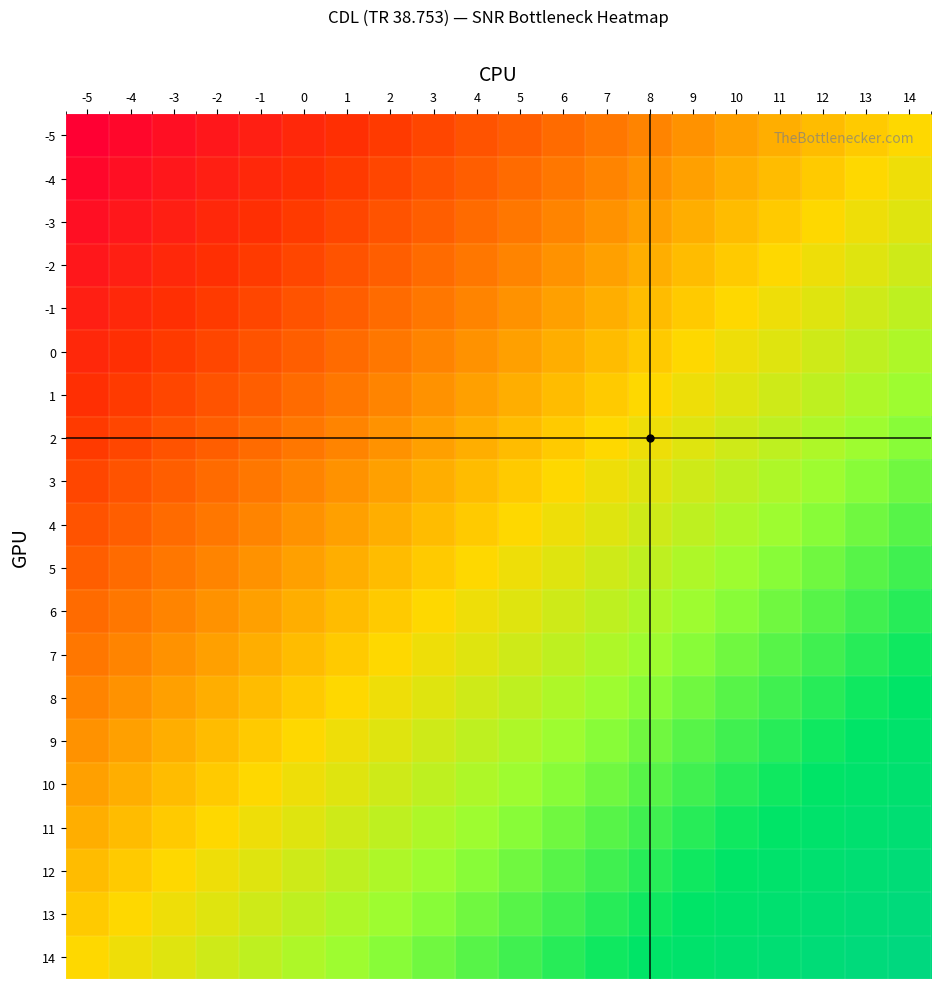

At which category is the sum across all series the highest?

14